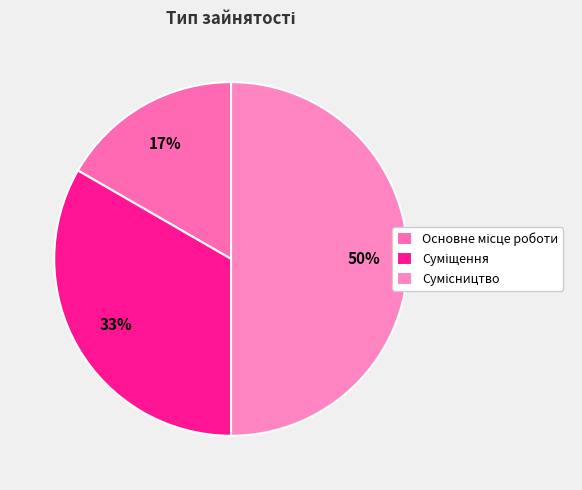

How much of the chart is everything except Основне місце роботи?

83.3%